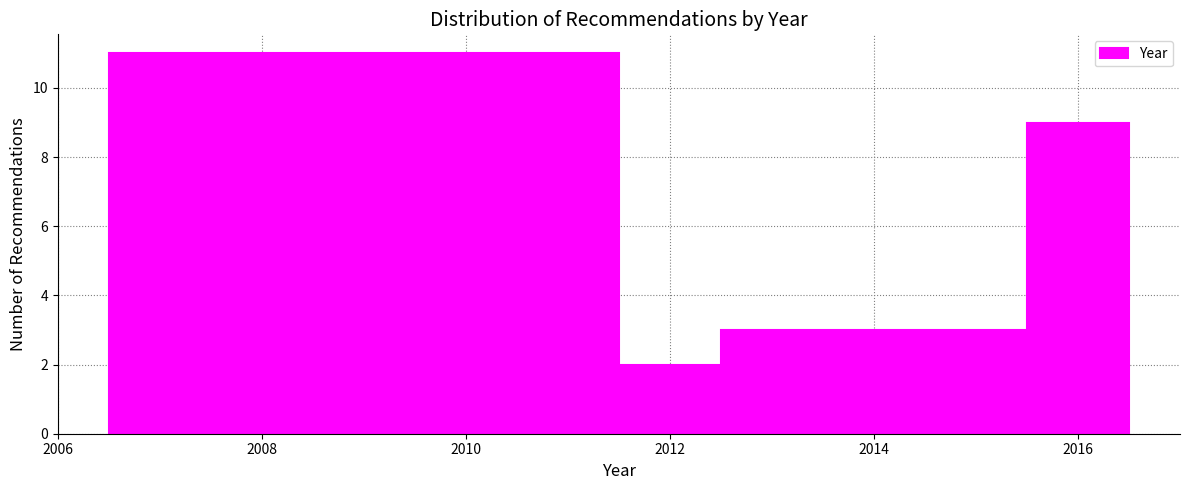

Which range on the x-axis has the tallest bar?

2006.5 to 2011.5